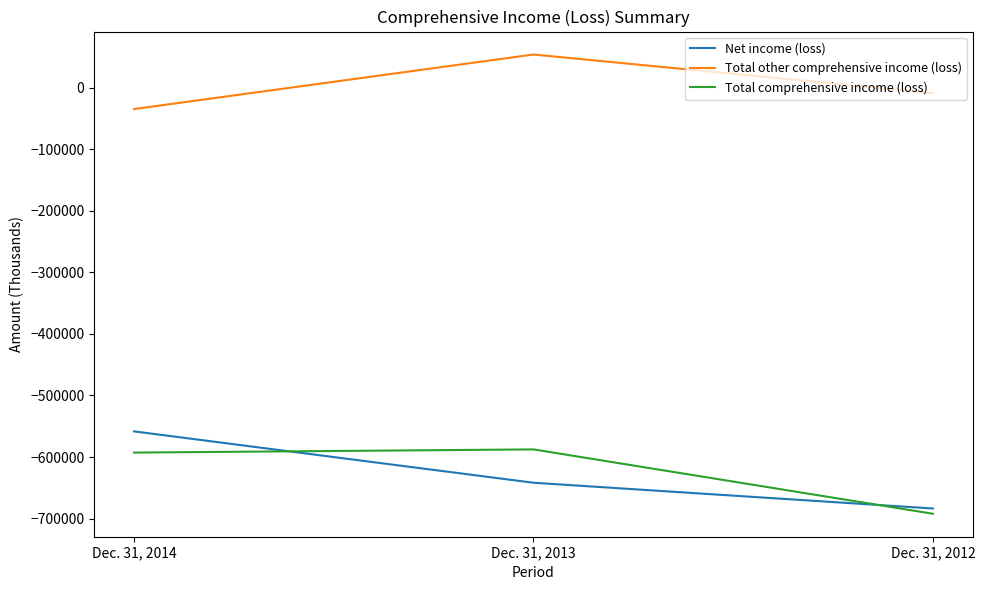

What is the spread (max minus min) of values at Dec. 31, 2014?

558353